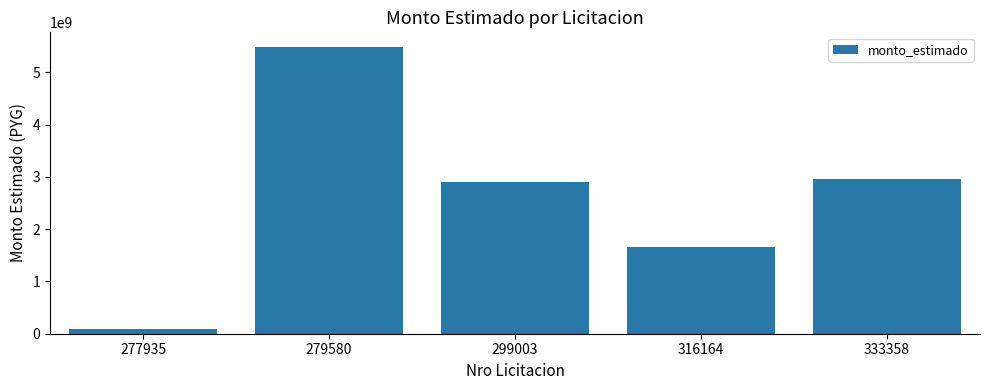

How many bars are there in total?

5